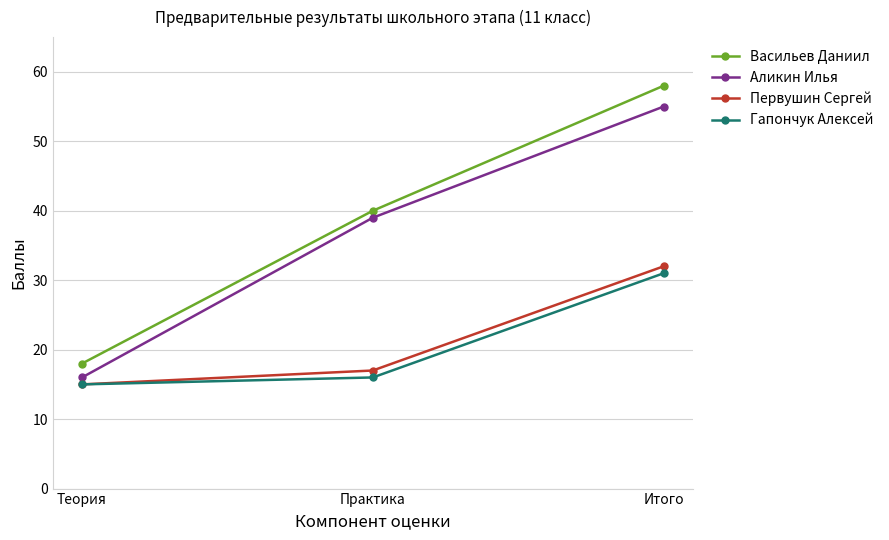

What is the difference between the maximum and minimum values in the Васильев Даниил series?

40